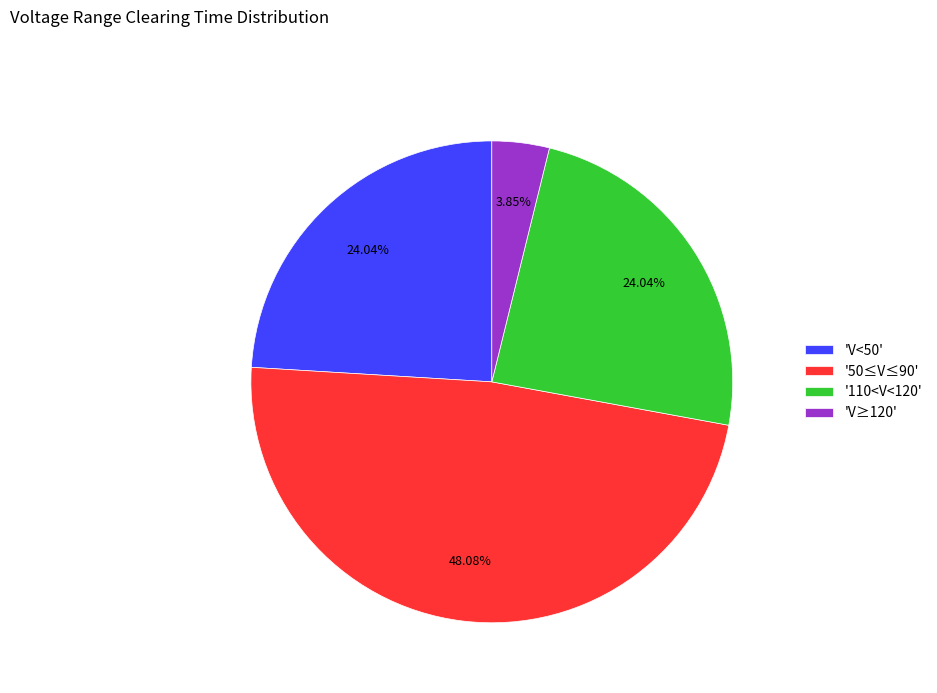

Count the number of slices in the pie.

4